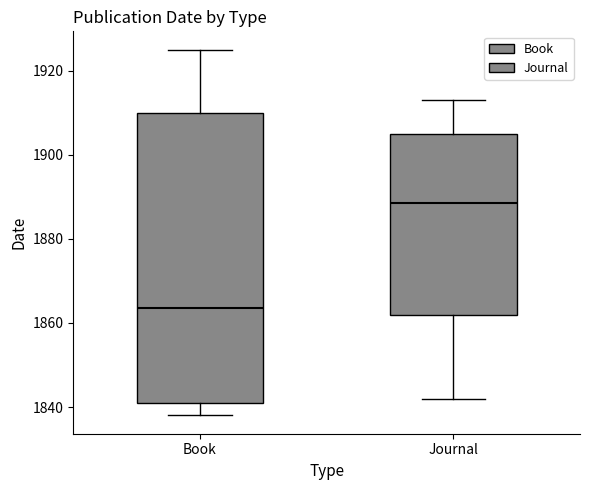

Reading left to right, read every box against the y-axis: the position of its median line, the range the box covers, and the ends of its whiskers. The values are not printed on the chart, so give them approximately, as read against the axis.

Book: median 1864, box 1842 to 1910, whiskers 1838 to 1926
Journal: median 1888, box 1862 to 1906, whiskers 1842 to 1914